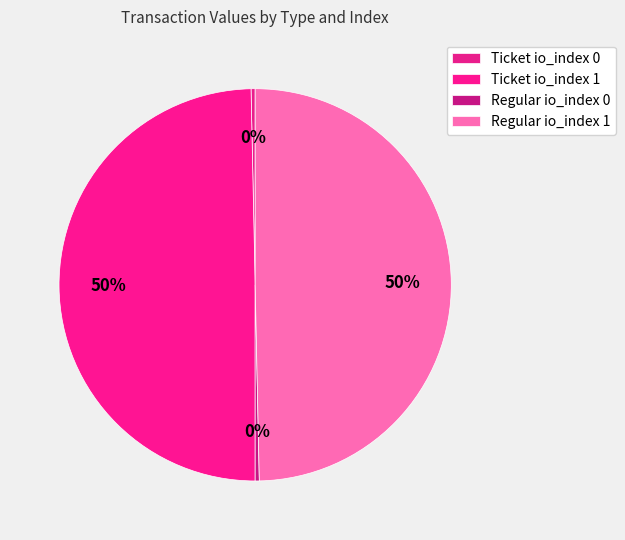

How many segments does this pie chart have?

4